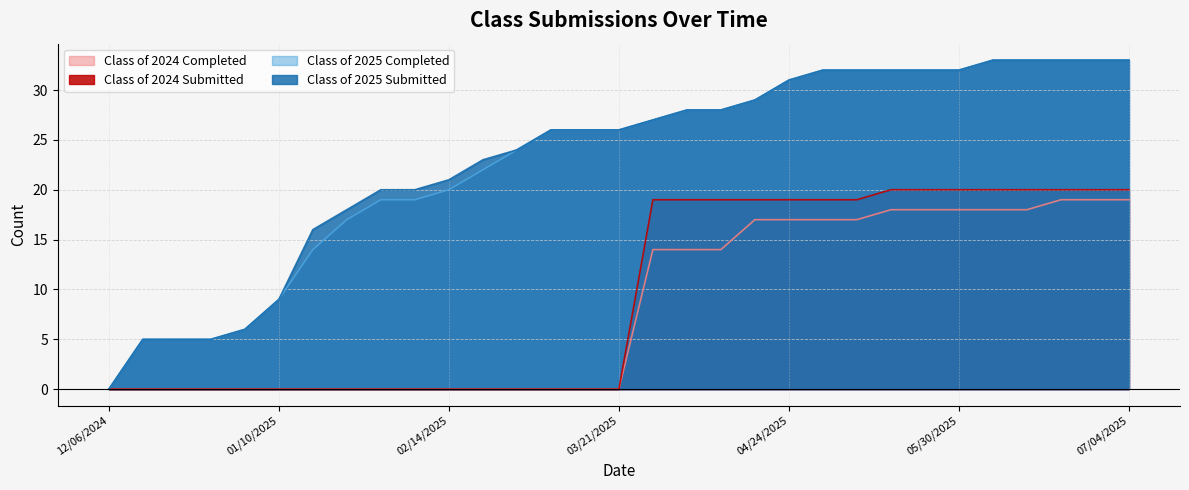

Reading left to right, what are all the values shown in this chart?

Class of 2025 Submitted: 12/06/2024=0	12/13/2024=5	12/20/2024=5	12/27/2024=5	12/31/2024=6	01/10/2025=9	01/17/2025=16	01/24/2025=18	01/31/2025=20	02/07/2025=20	02/14/2025=21	02/21/2025=23	02/28/2025=24	03/07/2025=26	03/14/2025=26	03/21/2025=26	03/28/2025=27	04/04/2025=28	04/11/2025=28	04/18/2025=29	04/24/2025=31	05/02/2025=32	05/09/2025=32	05/16/2025=32	05/23/2025=32	05/30/2025=32	06/06/2025=33	06/13/2025=33	06/20/2025=33	06/27/2025=33	07/04/2025=33
Class of 2025 Completed: 12/06/2024=0	12/13/2024=5	12/20/2024=5	12/27/2024=5	12/31/2024=6	01/10/2025=9	01/17/2025=14	01/24/2025=17	01/31/2025=19	02/07/2025=19	02/14/2025=20	02/21/2025=22	02/28/2025=24	03/07/2025=26	03/14/2025=26	03/21/2025=26	03/28/2025=27	04/04/2025=28	04/11/2025=28	04/18/2025=29	04/24/2025=31	05/02/2025=32	05/09/2025=32	05/16/2025=32	05/23/2025=32	05/30/2025=32	06/06/2025=33	06/13/2025=33	06/20/2025=33	06/27/2025=33	07/04/2025=33
Class of 2024 Submitted: 12/06/2024=0	12/13/2024=0	12/20/2024=0	12/27/2024=0	12/31/2024=0	01/10/2025=0	01/17/2025=0	01/24/2025=0	01/31/2025=0	02/07/2025=0	02/14/2025=0	02/21/2025=0	02/28/2025=0	03/07/2025=0	03/14/2025=0	03/21/2025=0	03/28/2025=19	04/04/2025=19	04/11/2025=19	04/18/2025=19	04/24/2025=19	05/02/2025=19	05/09/2025=19	05/16/2025=20	05/23/2025=20	05/30/2025=20	06/06/2025=20	06/13/2025=20	06/20/2025=20	06/27/2025=20	07/04/2025=20
Class of 2024 Completed: 12/06/2024=0	12/13/2024=0	12/20/2024=0	12/27/2024=0	12/31/2024=0	01/10/2025=0	01/17/2025=0	01/24/2025=0	01/31/2025=0	02/07/2025=0	02/14/2025=0	02/21/2025=0	02/28/2025=0	03/07/2025=0	03/14/2025=0	03/21/2025=0	03/28/2025=14	04/04/2025=14	04/11/2025=14	04/18/2025=17	04/24/2025=17	05/02/2025=17	05/09/2025=17	05/16/2025=18	05/23/2025=18	05/30/2025=18	06/06/2025=18	06/13/2025=18	06/20/2025=19	06/27/2025=19	07/04/2025=19